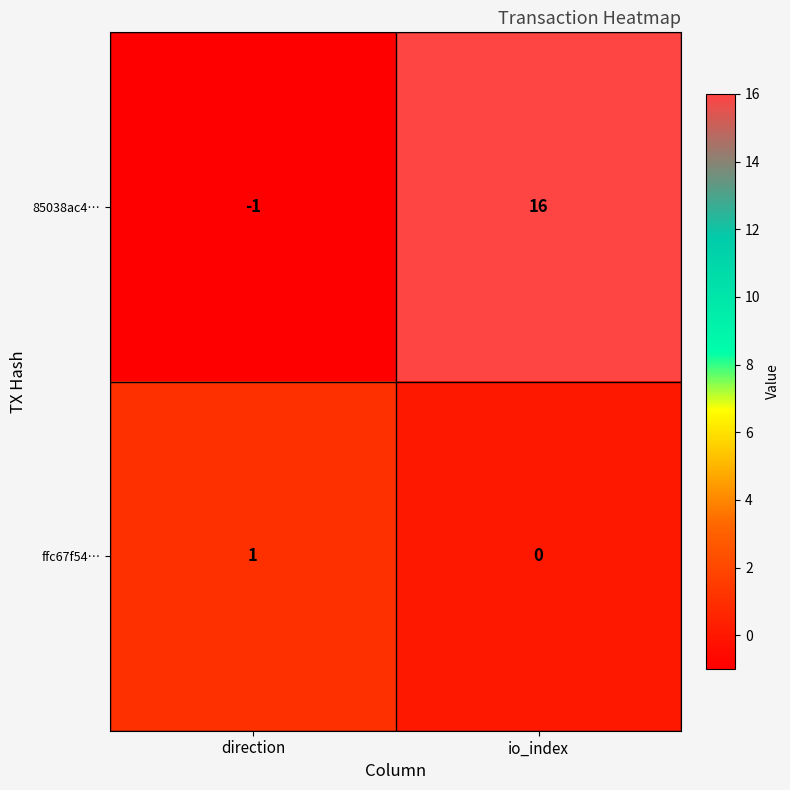

Which category has the lowest value in the 85038ac4… series?

direction